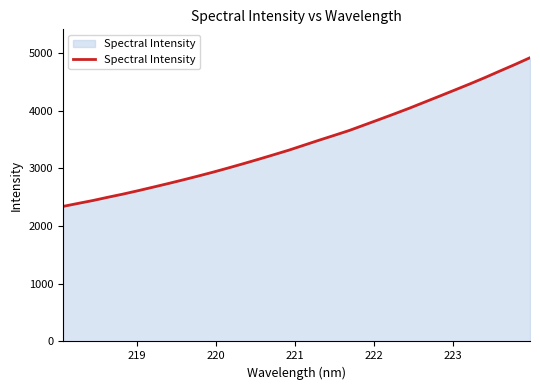

What is the difference between the maximum and minimum values?

2576.5